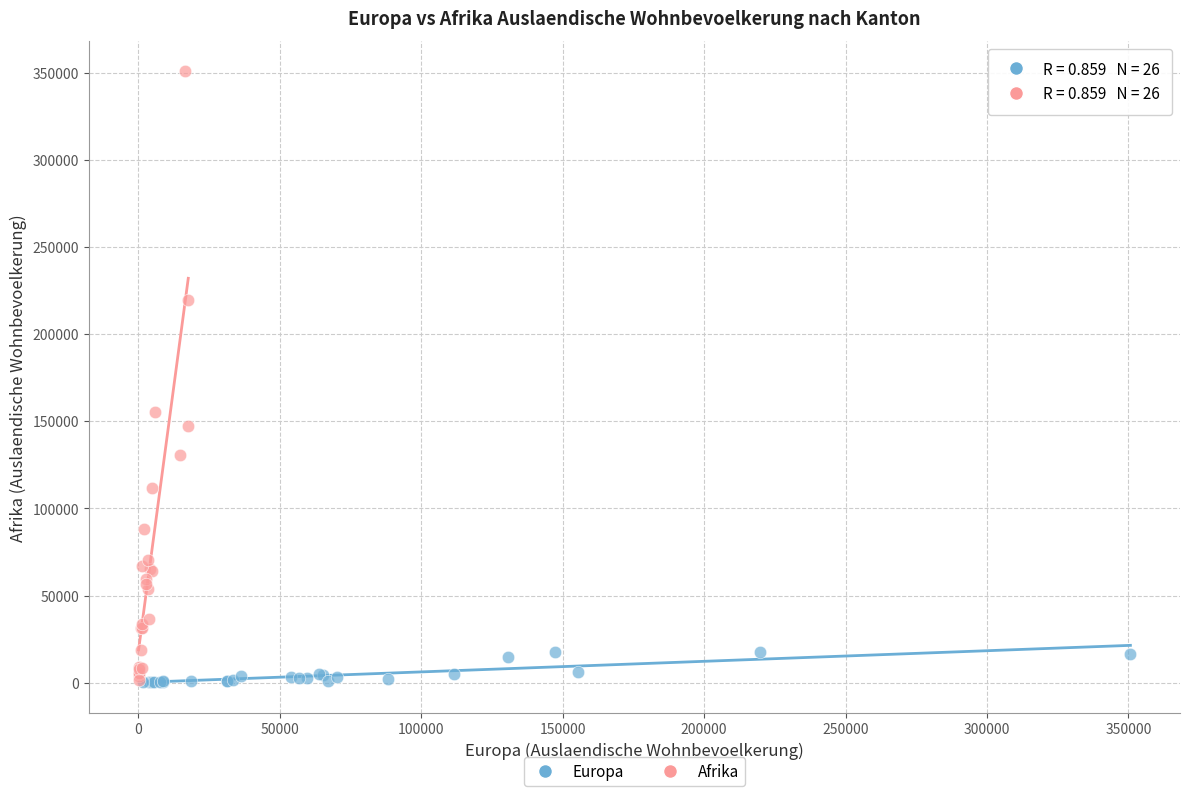

Which series has the widest spread of Y values?

Afrika